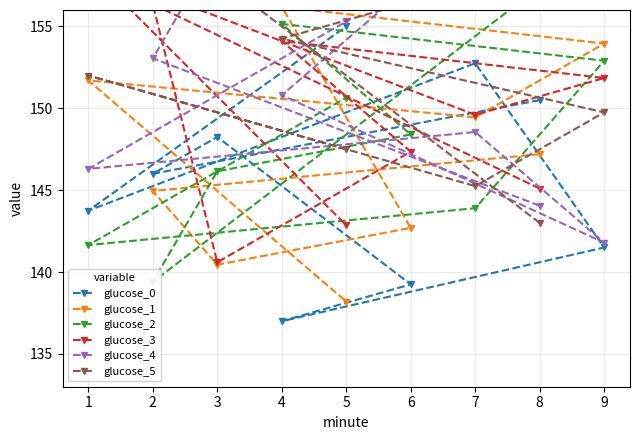

Reading left to right, transcribe all the data shown in this chart.

glucose_0: 150.5	146.0	148.2	139.2	137.0	141.5	152.8	143.8	155.0
glucose_1: 147.2	144.9	140.4	142.7	156.2	153.9	149.4	151.7	138.2
glucose_2: 157.4	139.4	146.2	148.4	155.2	152.9	143.9	141.7	150.7
glucose_3: 145.1	156.3	140.6	147.3	154.1	151.8	149.6	158.6	142.8
glucose_4: 144.1	153.1	159.8	157.6	150.8	141.8	148.6	146.3	155.3
glucose_5: 143.0	161.0	158.8	156.5	154.2	149.8	145.2	152.0	147.5